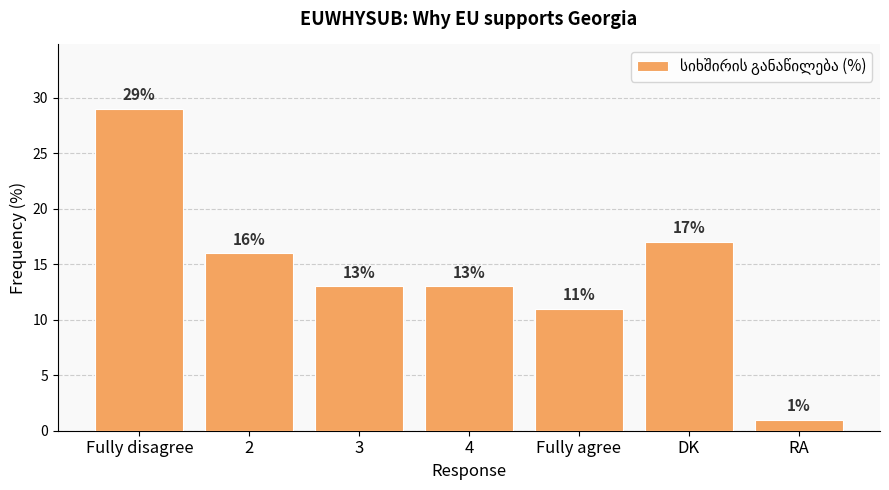

How many bars are there in total?

7